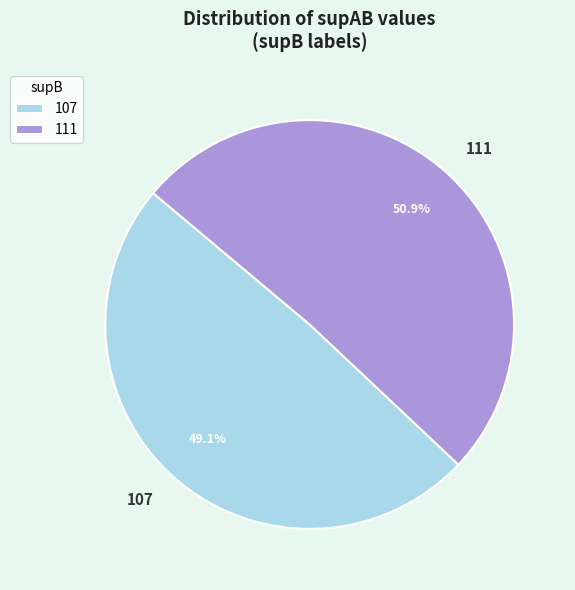

What is the ratio of the value at 107 to the value at 111?

1.0